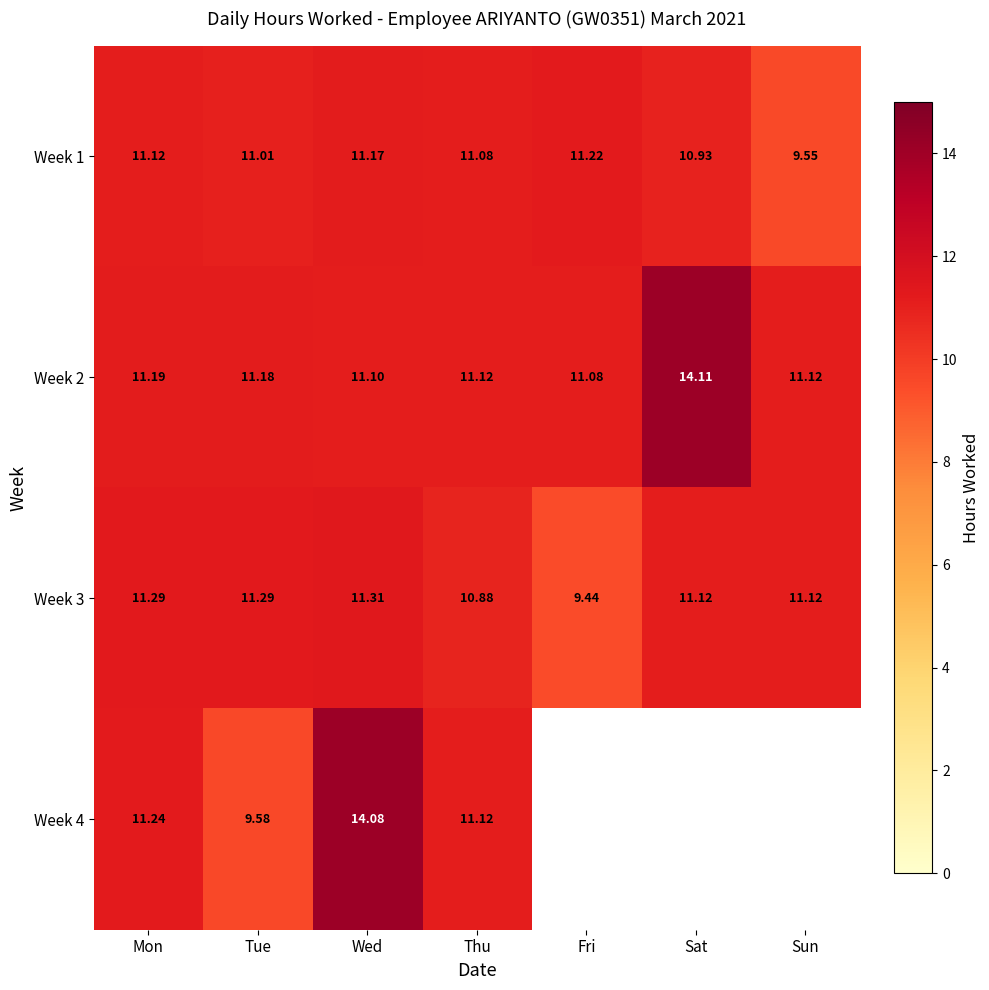

Which has a higher value, Fri or Sun?

Fri